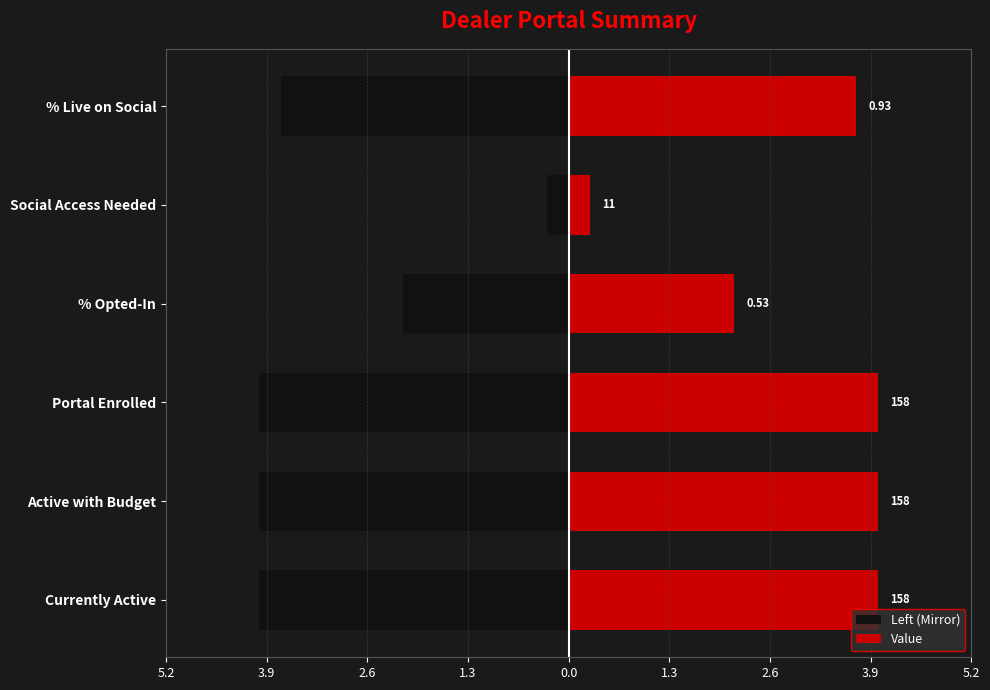

What is the sum of all Left (Mirror) values?

-18.1